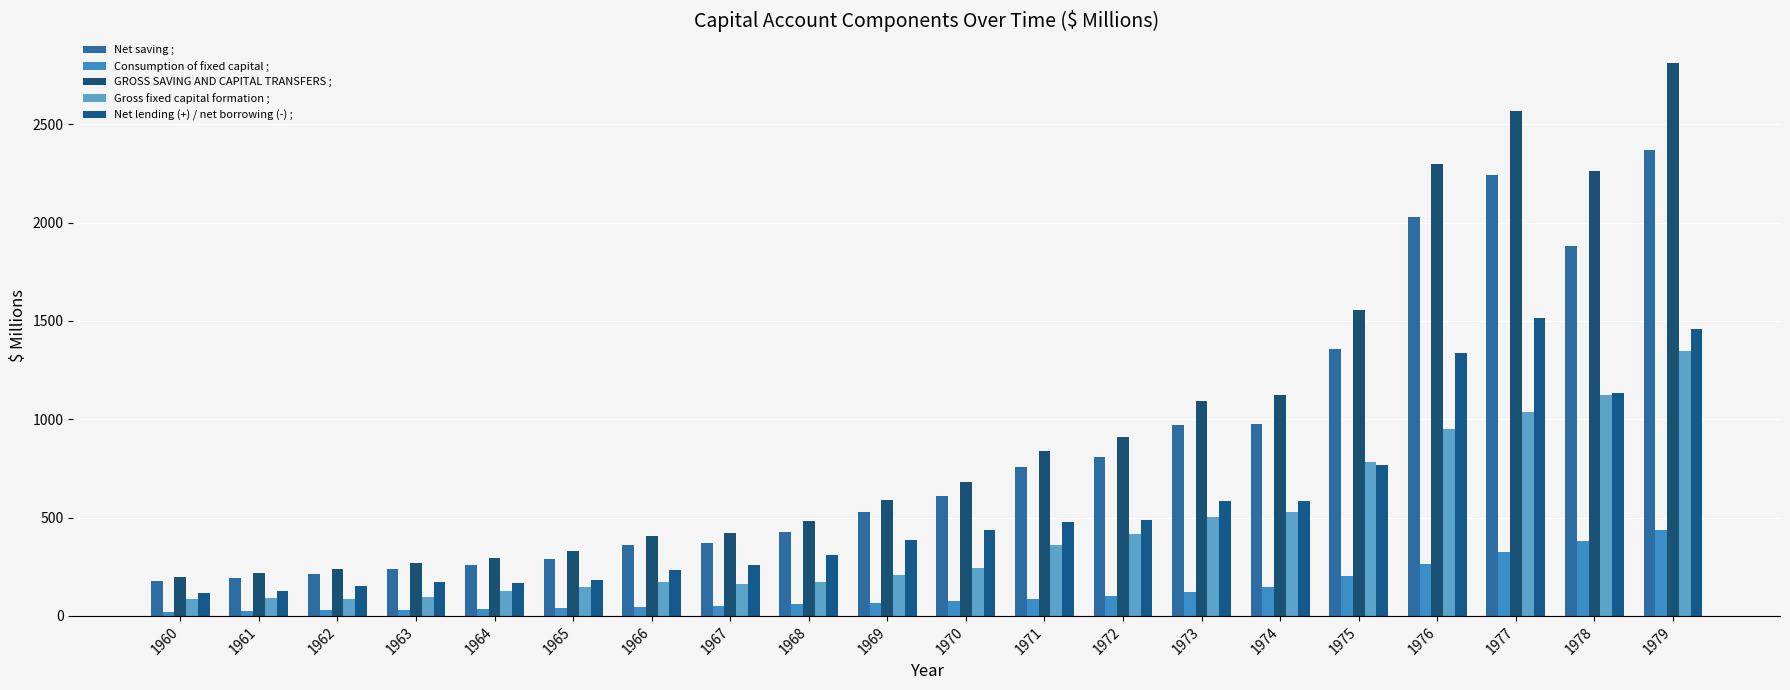

Reading right to left, extract all data points from this chart.

Net saving ;: 1979=2369	1978=1880	1977=2240	1976=2030	1975=1355	1974=974	1973=970	1972=807	1971=755	1970=609	1969=526	1968=425	1967=371	1966=358	1965=290	1964=258	1963=239	1962=212	1961=194	1960=177
Consumption of fixed capital ;: 1979=435	1978=379	1977=325	1976=264	1975=201	1974=148	1973=119	1972=100	1971=85	1970=74	1969=65	1968=58	1967=52	1966=46	1965=40	1964=35	1963=32	1962=29	1961=25	1960=22
GROSS SAVING AND CAPITAL TRANSFERS ;: 1979=2811	1978=2261	1977=2567	1976=2295	1975=1556	1974=1122	1973=1090	1972=907	1971=840	1970=683	1969=591	1968=482	1967=424	1966=405	1965=331	1964=293	1963=270	1962=240	1961=219	1960=199
Gross fixed capital formation ;: 1979=1347	1978=1122	1977=1035	1976=952	1975=784	1974=530	1973=504	1972=417	1971=363	1970=244	1969=207	1968=171	1967=163	1966=173	1965=145	1964=125	1963=96	1962=87	1961=92	1960=84
Net lending (+) / net borrowing (-) ;: 1979=1457	1978=1135	1977=1516	1976=1335	1975=766	1974=583	1973=582	1972=490	1971=477	1970=439	1969=384	1968=311	1967=260	1966=232	1965=185	1964=168	1963=174	1962=153	1961=127	1960=114